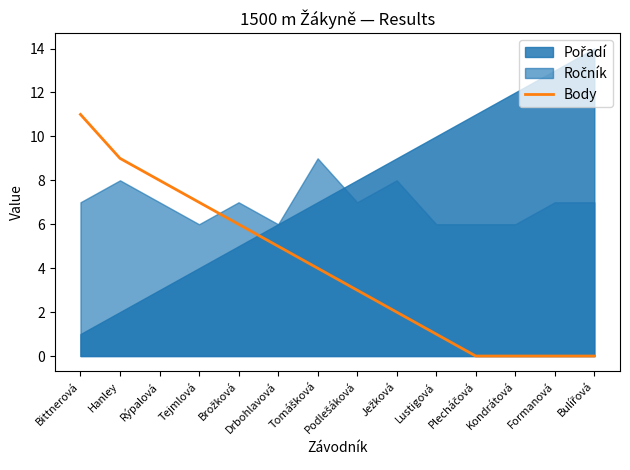

True or false: there are more than 1 points higher than both neighbors.

False